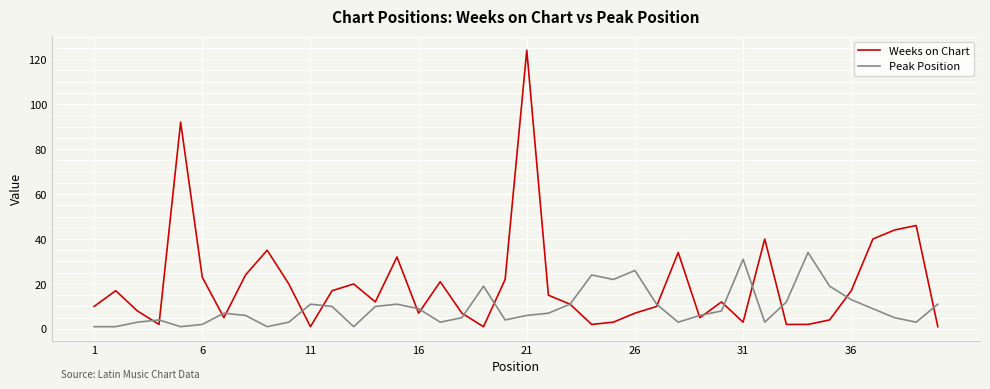

What is the maximum value shown in the chart?

124